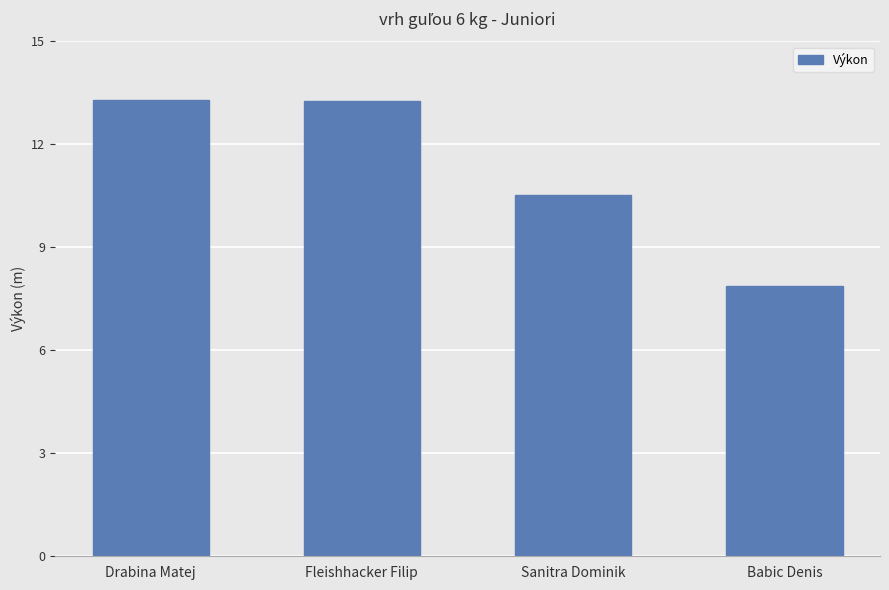

What is the sum of the values at Babic Denis and Fleishhacker Filip?

21.1